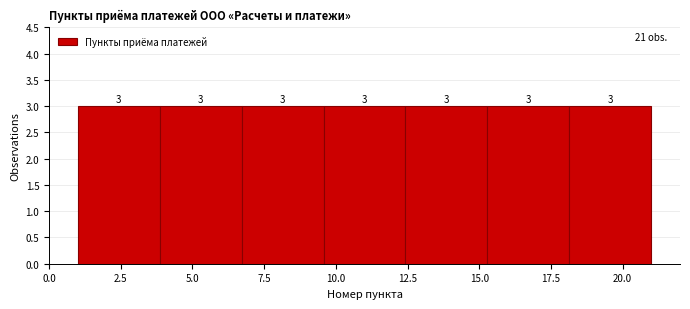

Reading left to right, list every bar in this chart as the range it spans on the x-axis followed by its height. The bar edges are not printed on the chart, so give them approximately, as read against the axis.

1.0 to 4.0: 3
4.0 to 6.5: 3
6.5 to 9.5: 3
9.5 to 12.5: 3
12.5 to 15.5: 3
15.5 to 18.0: 3
18.0 to 21.0: 3